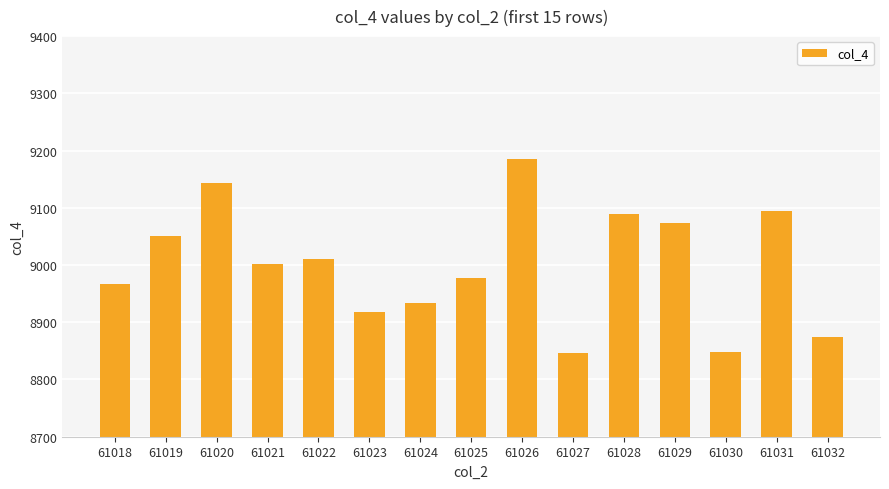

What is the change in value from 61021 to 61032?

-128